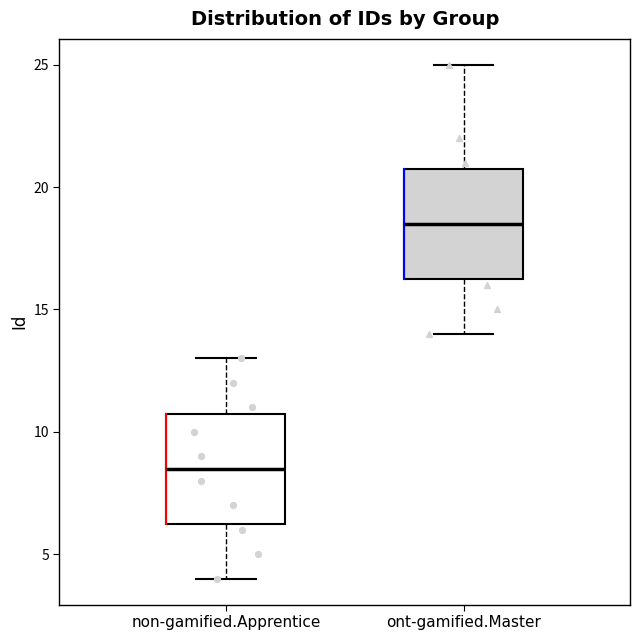

Reading left to right, read every box against the y-axis: the position of its median line, the range the box covers, and the ends of its whiskers. The values are not printed on the chart, so give them approximately, as read against the axis.

non-gamified.Apprentice: median 8.5, box 6.5 to 11.0, whiskers 4.0 to 13.0
ont-gamified.Master: median 18.5, box 16.5 to 21.0, whiskers 14.0 to 25.0